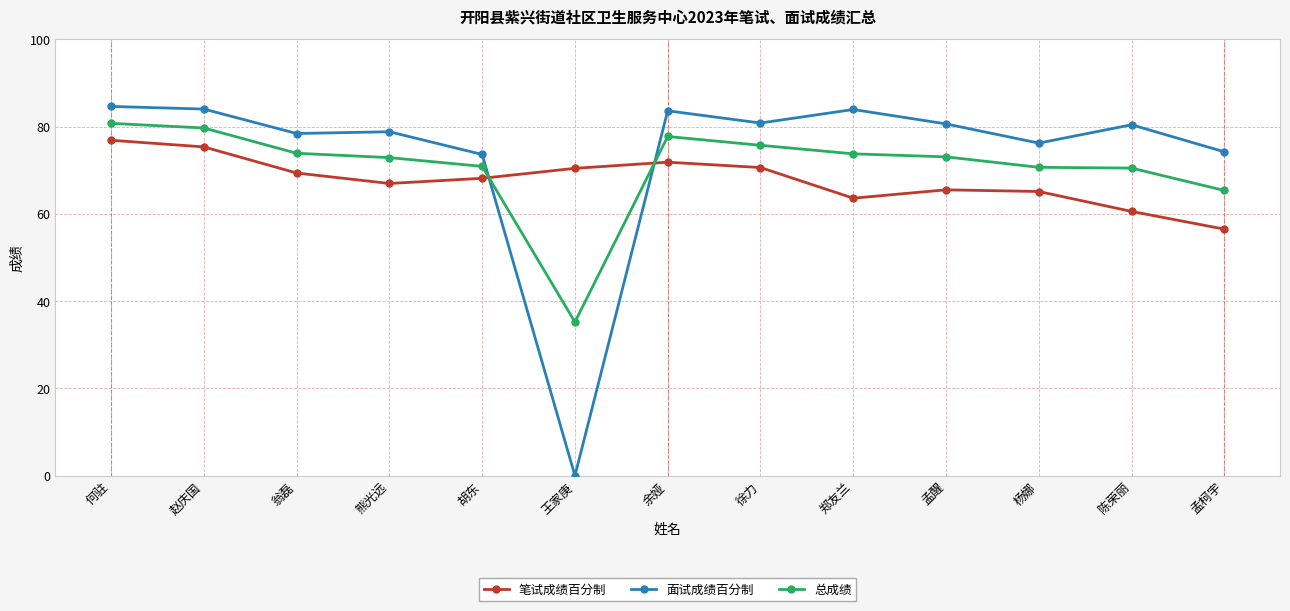

What is the sum of all 笔试成绩百分制 values?

880.7